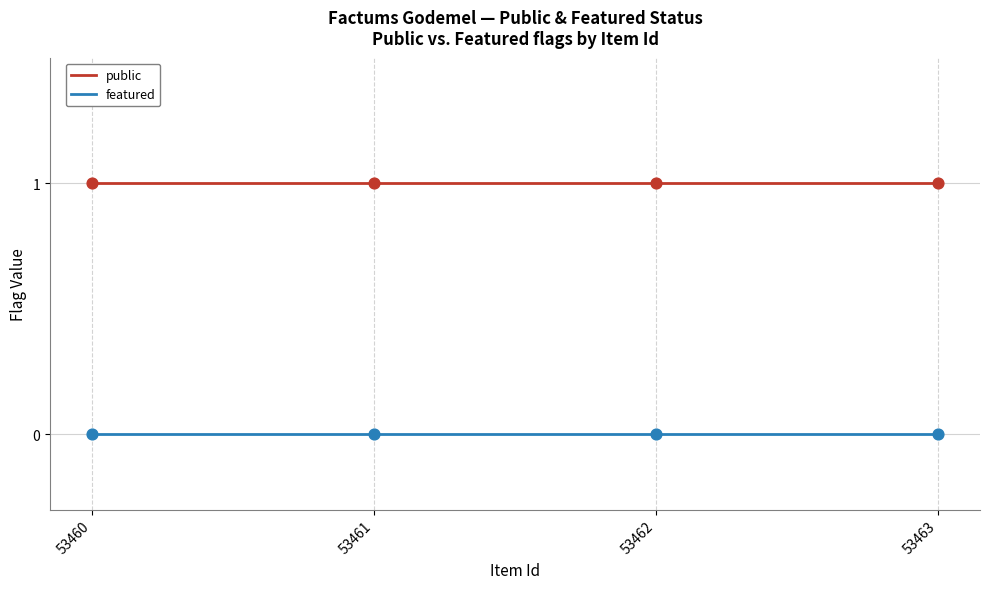

Which series has the largest total across all categories?

public